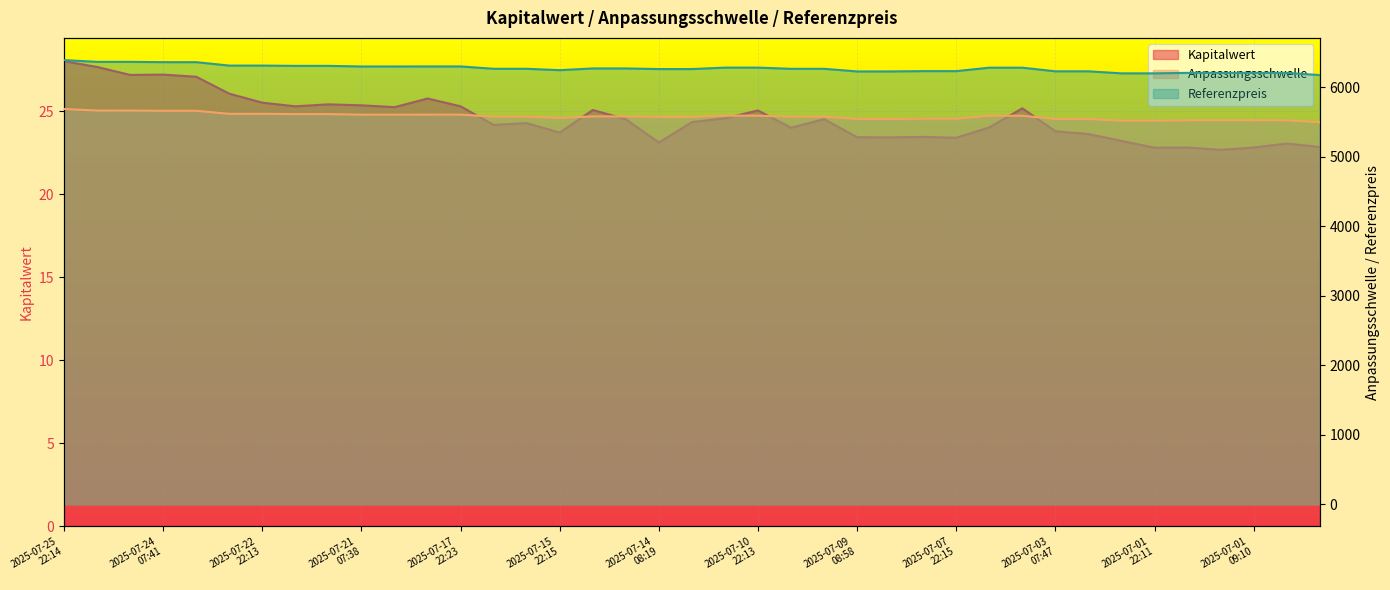

What is the label of the 20th point from the right?

2025-07-11
22:12